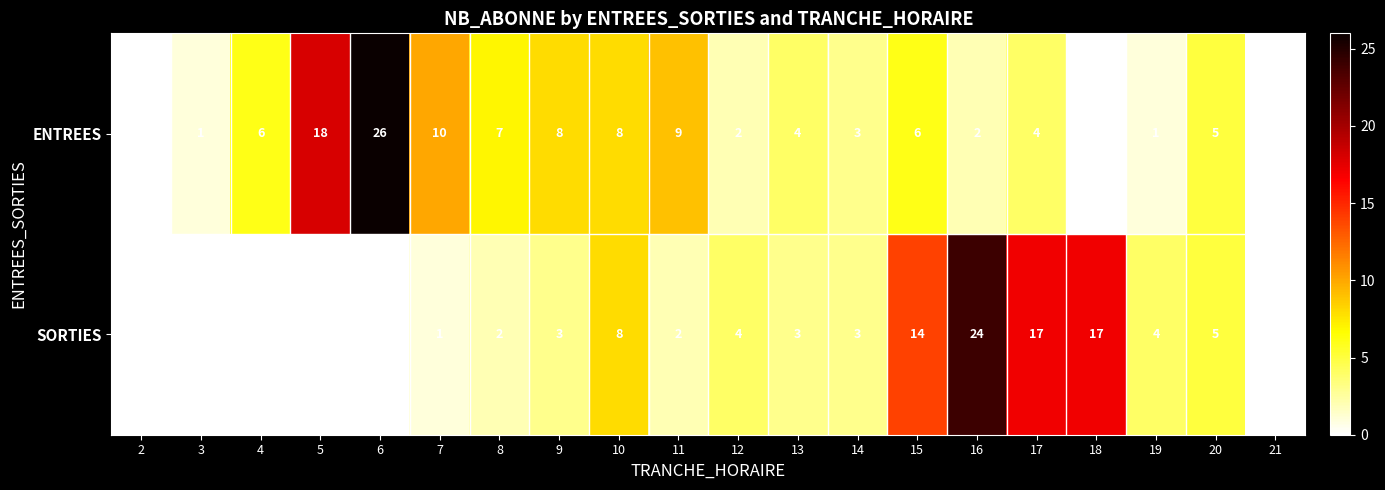

How many positive values does the ENTREES series have?

17